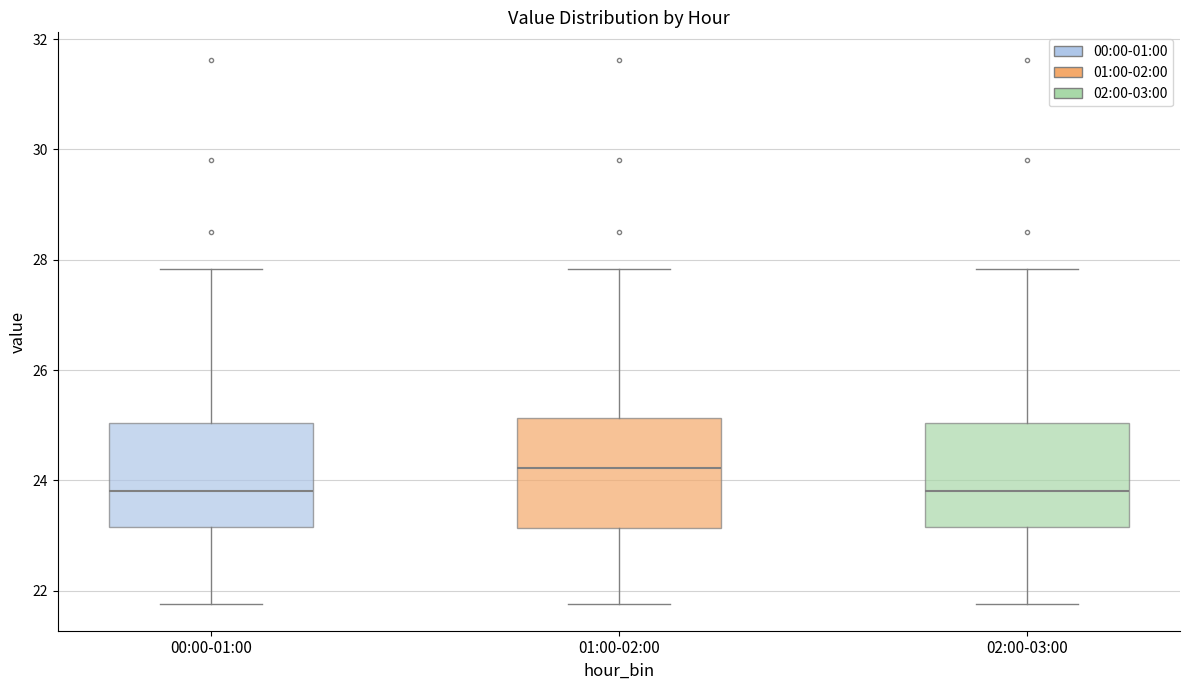

Reading left to right, read every box against the y-axis: the position of its median line, the range the box covers, and the ends of its whiskers. The values are not printed on the chart, so give them approximately, as read against the axis.

00:00-01:00: median 23.8, box 23.2 to 25.0, whiskers 21.8 to 27.8
01:00-02:00: median 24.2, box 23.2 to 25.2, whiskers 21.8 to 27.8
02:00-03:00: median 23.8, box 23.2 to 25.0, whiskers 21.8 to 27.8